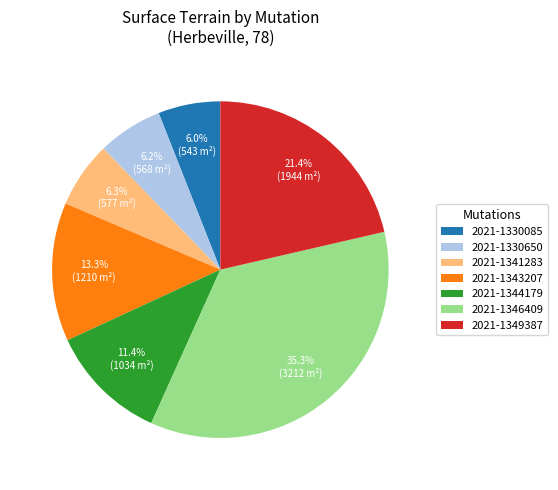

Approximately how many times larger is the value at 2021-1346409 compared to 2021-1343207?

2.7